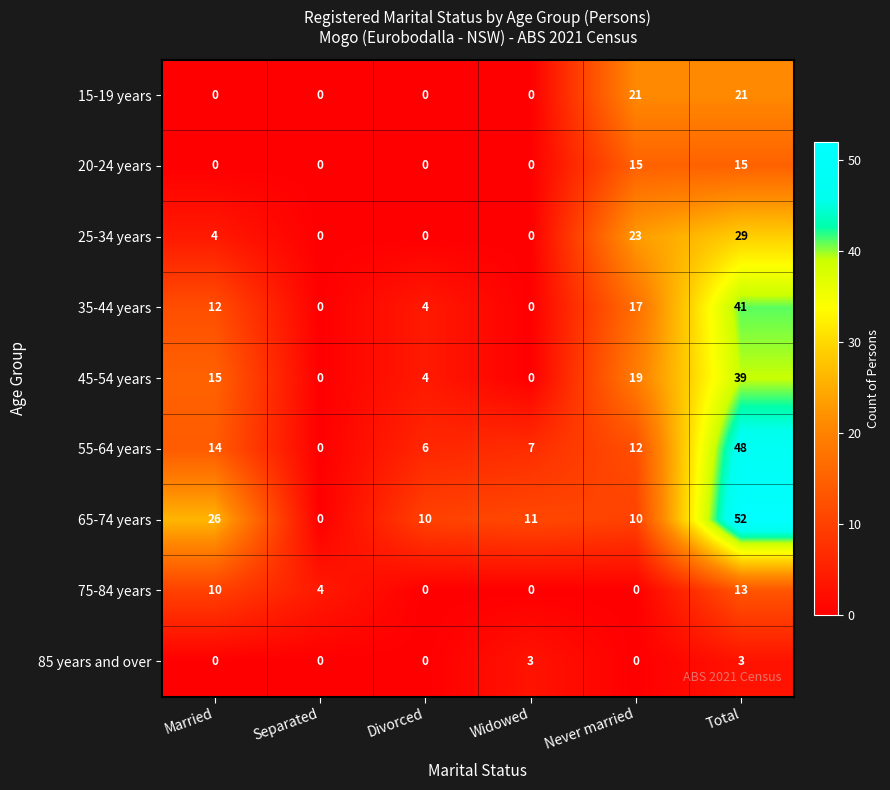

Count the 45-54 years values in the range 0 to 19.

5